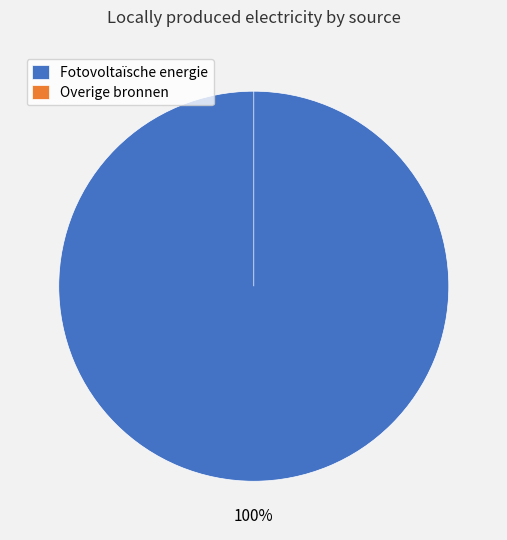

Combined, do Waterkracht and Overige account for over 50%?

No